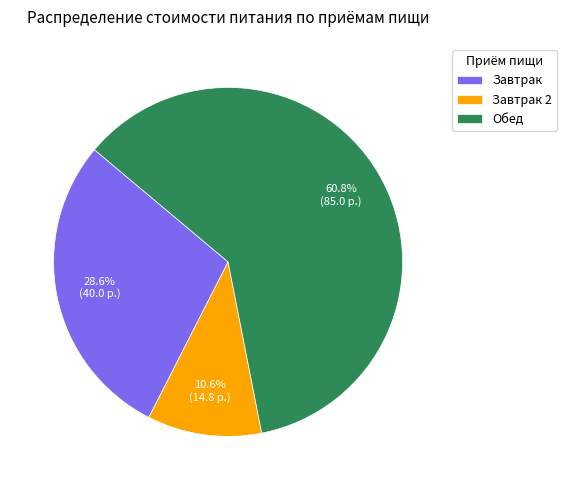

True or false: Обед accounts for 61% of the total.

True